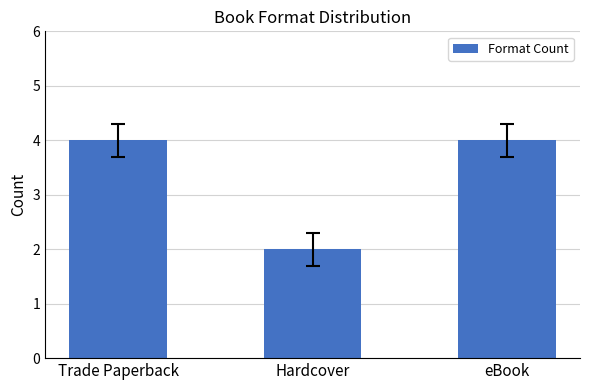

The chart shows a value of 4 at eBook. True or false?

True